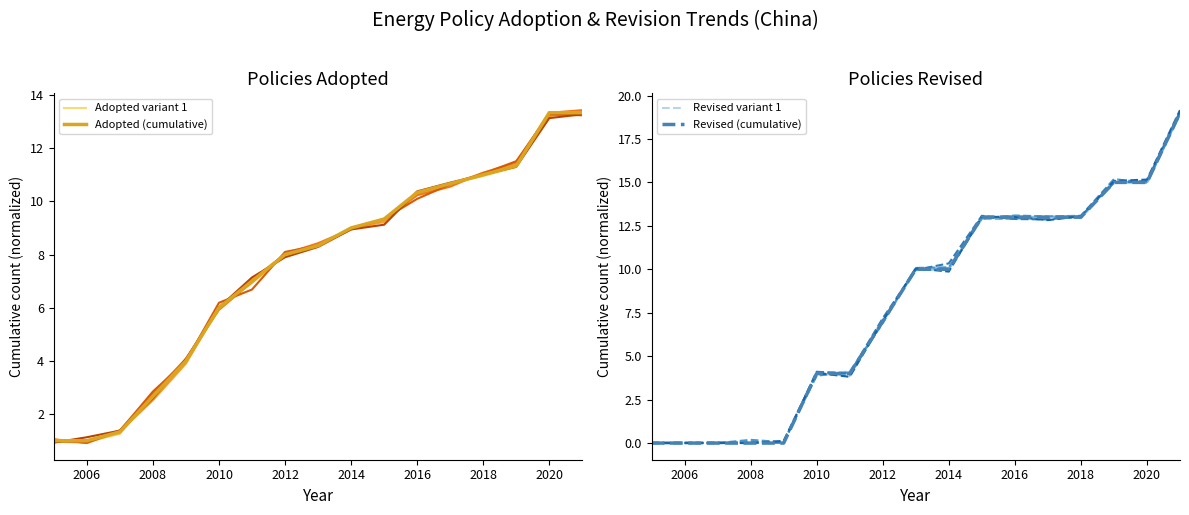

What is the maximum value for Revised variant 1?

19.0